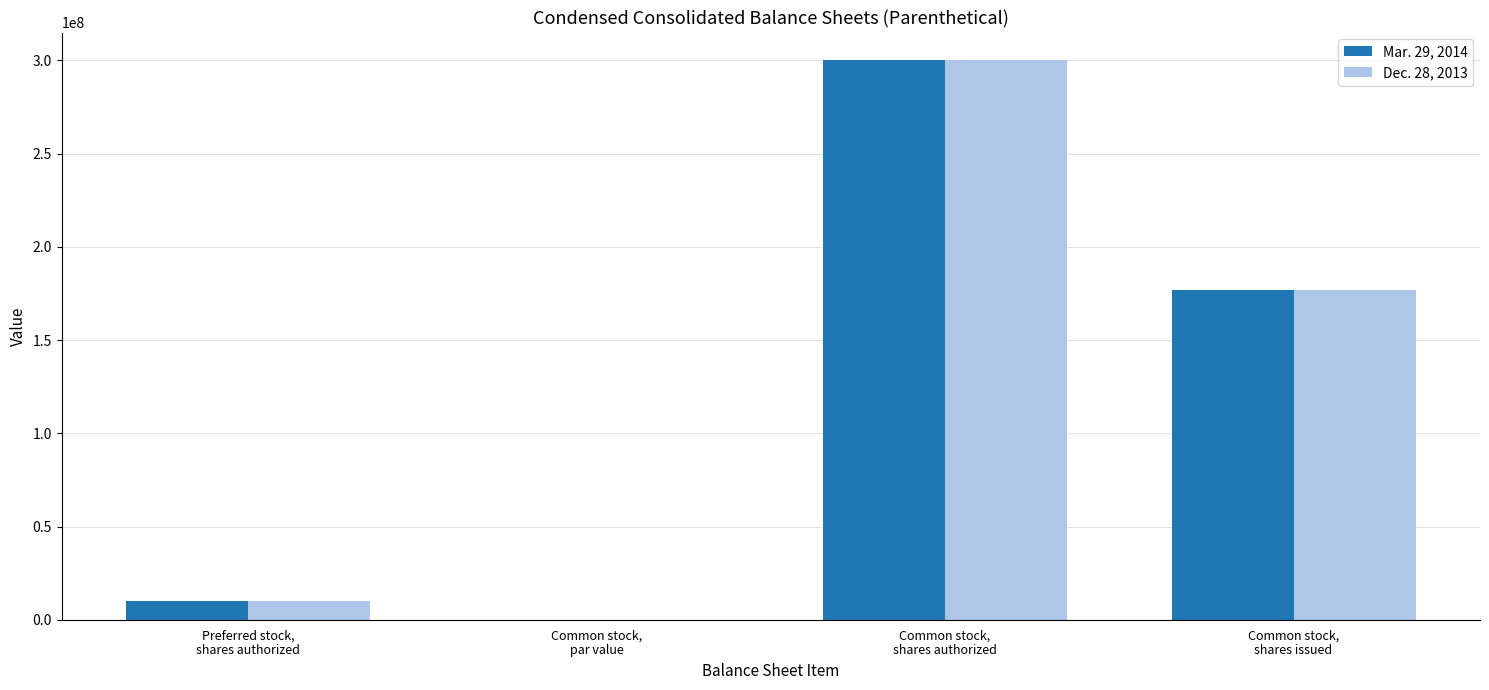

What are all the series names shown in the legend?

Mar. 29, 2014, Dec. 28, 2013